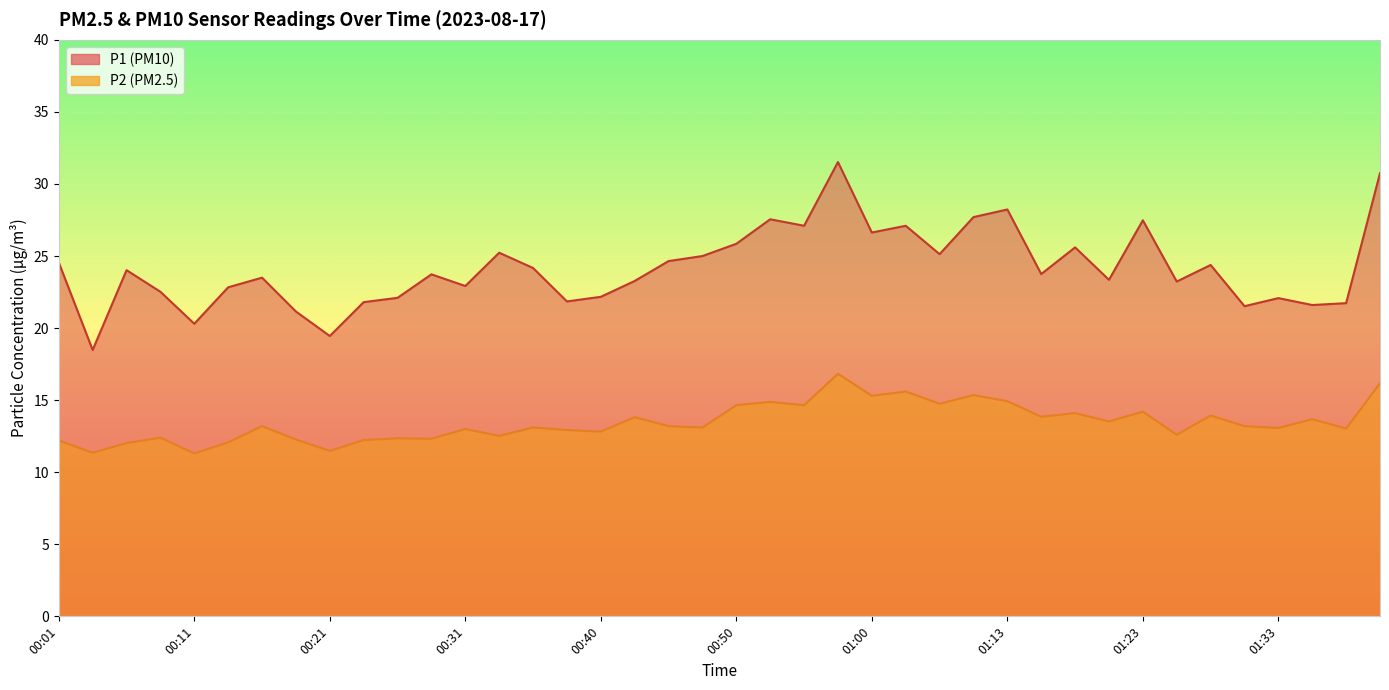

In P2, how many points are lower than both neighbors (excluding endpoints)?

15